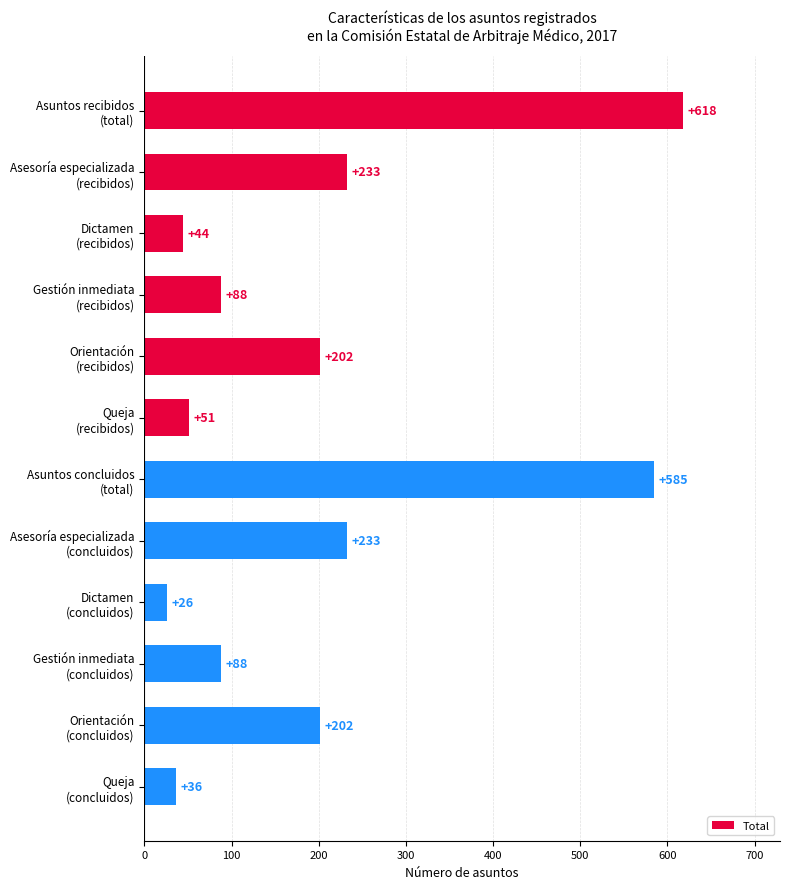

What is the value of the 6th bar from the top?

51